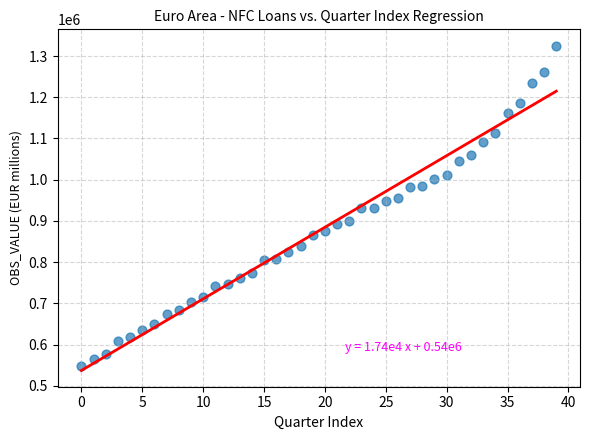

What is the range of Y values (max minus min)?

778366.0